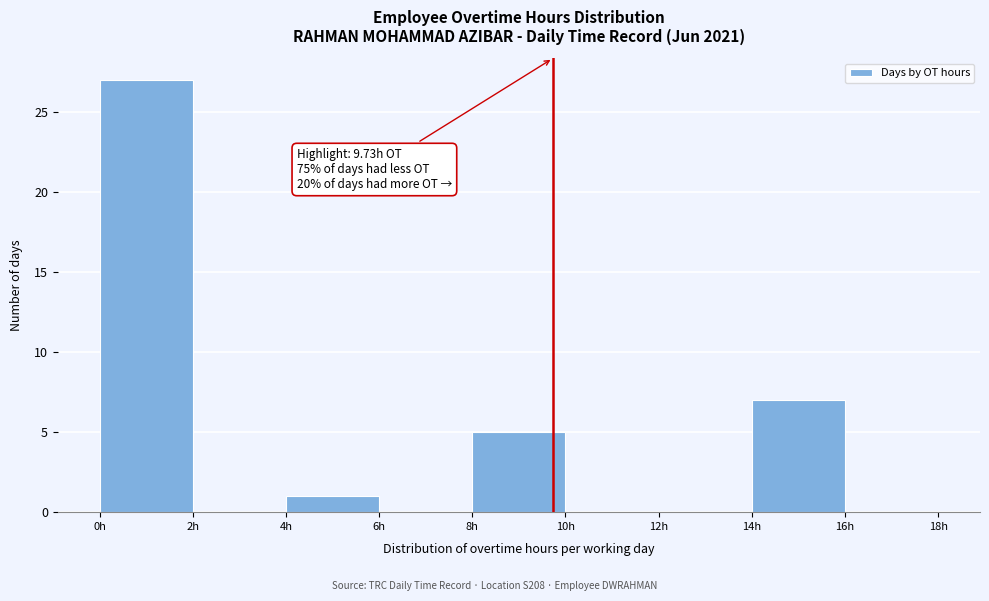

Over which range of the x-axis is the bar tallest?

0 to 2